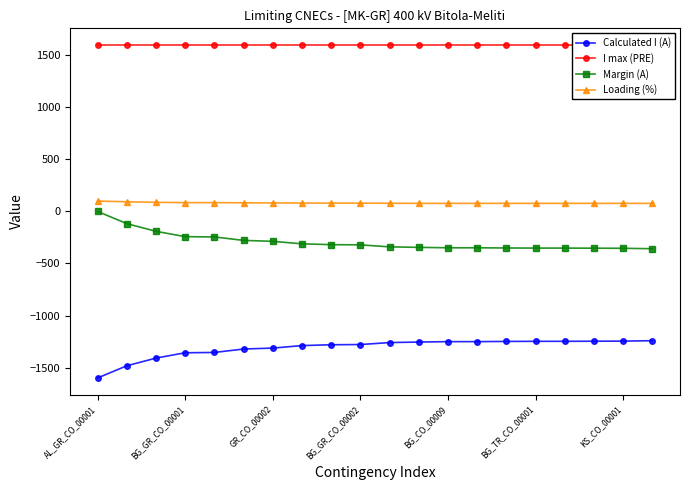

Which category has the lowest value in the Calculated I (A) series?

AL_GR_CO_00001